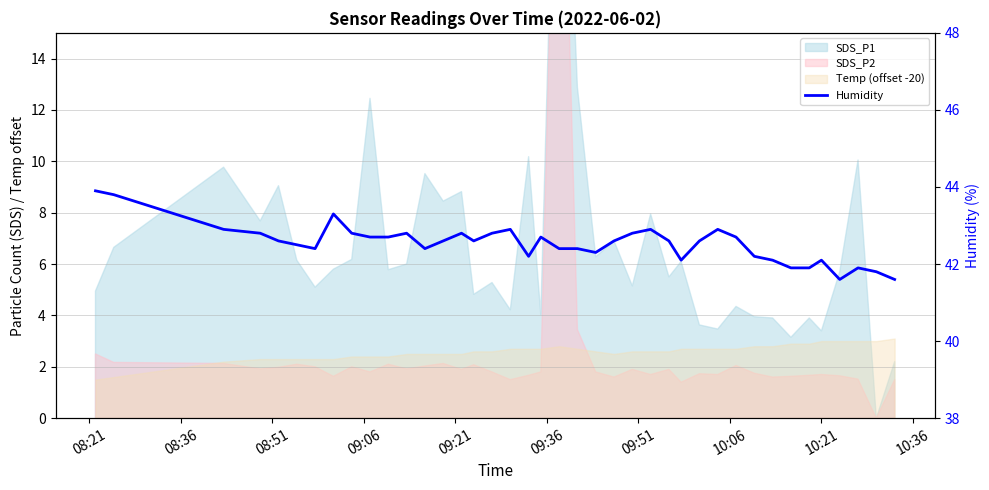

What is the difference between the values at 09:21 and 10:36?

0.1